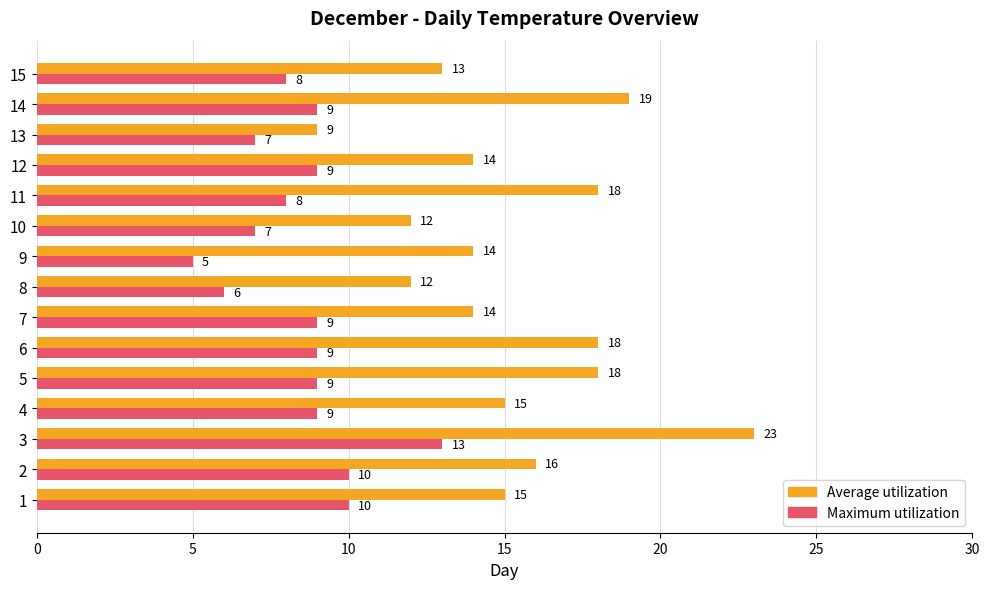

Between 1 and 9, which series saw the biggest shift?

Maximum utilization